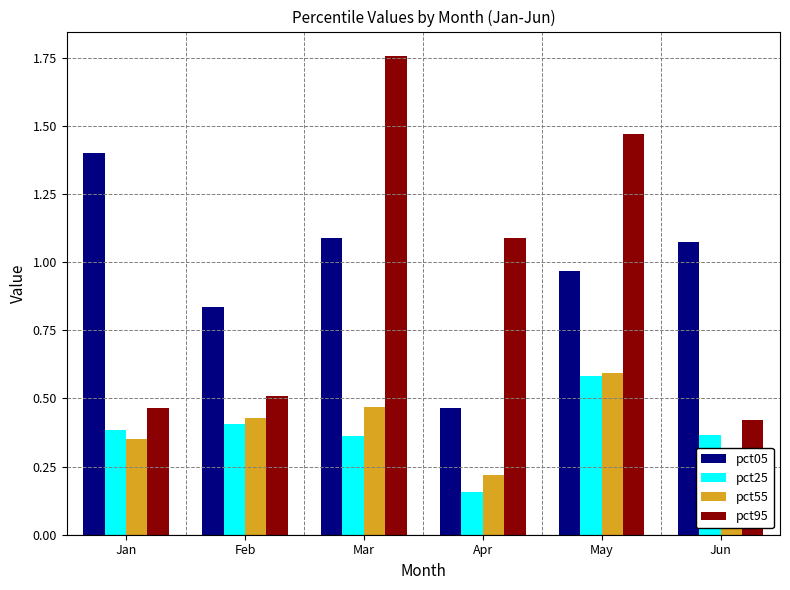

The pct55 series shows 0.3 at Feb. True or false?

False